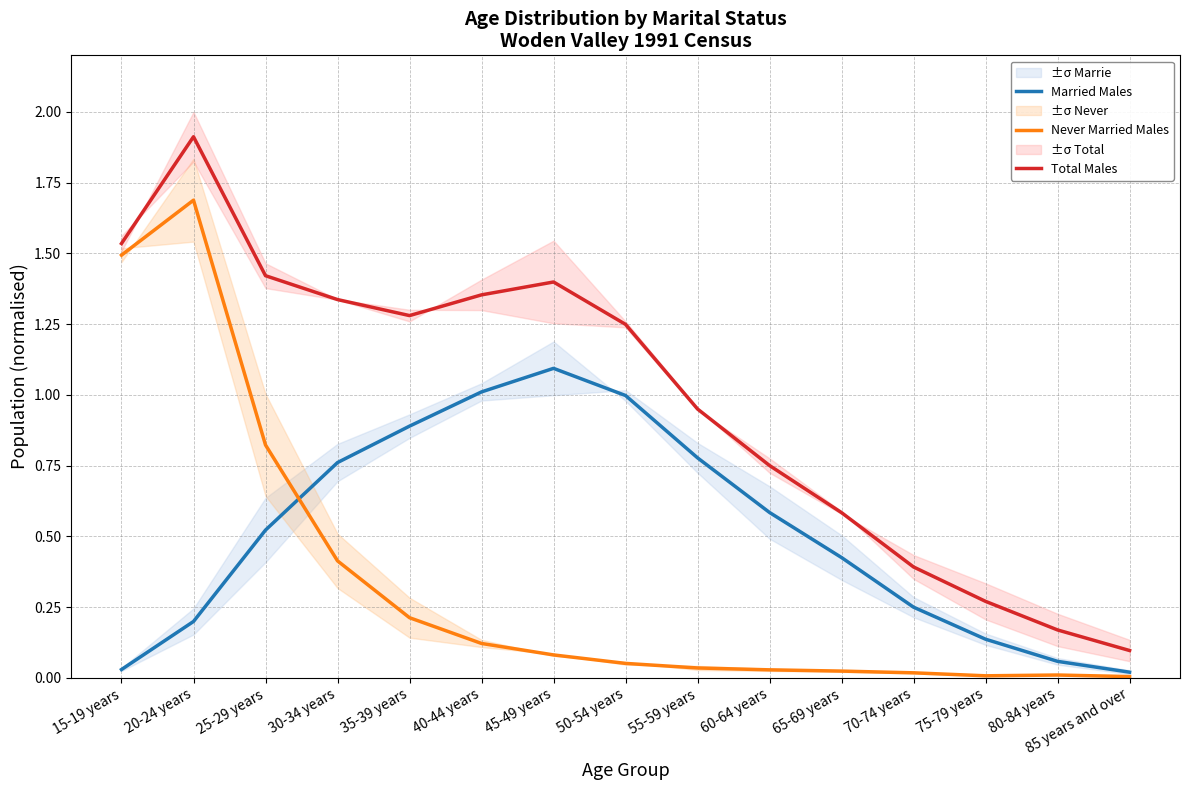

What is the sum of all Never Married Males values?

5.0